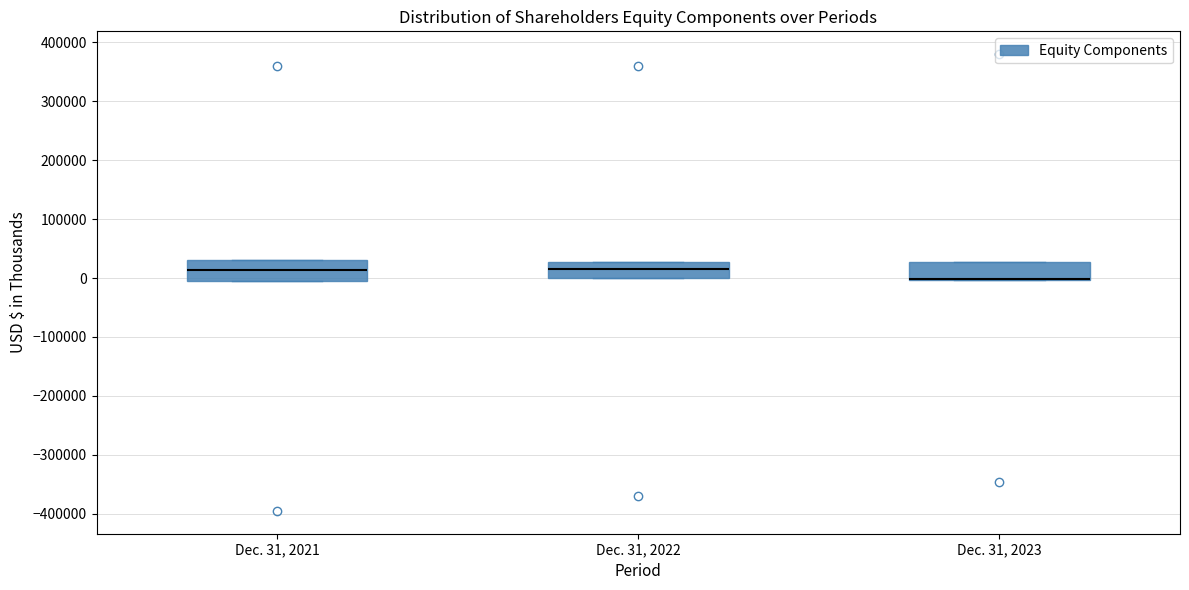

Reading left to right, transcribe this box plot: for each box, give where its median line is, the range the box spans, and where its two whiskers end, as read against the y-axis. The values are not printed on the chart, so give them approximately, as read against the axis.

Dec. 31, 2021: median 10000, box -10000 to 30000, whiskers -10000 to 30000
Dec. 31, 2022: median 20000, box 0 to 30000, whiskers 0 to 30000
Dec. 31, 2023: median 0 (drawn on the box's lower edge), box 0 to 30000, whiskers 0 to 30000